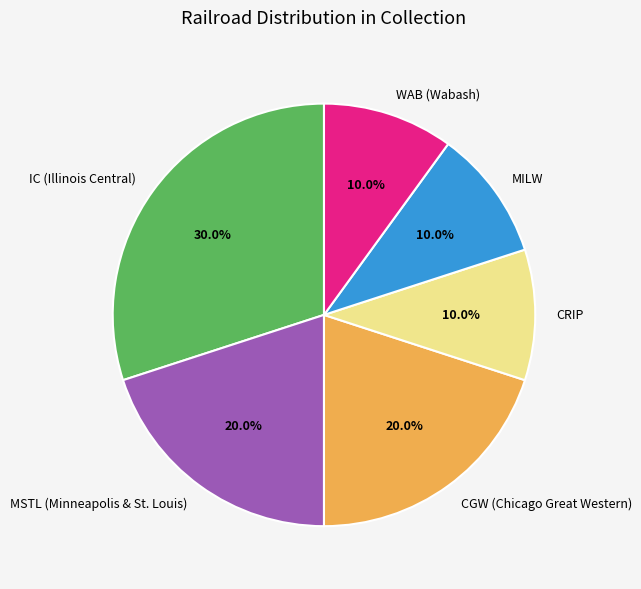

What is the total percentage of MSTL (Minneapolis & St. Louis) and WAB (Wabash)?

30.0%